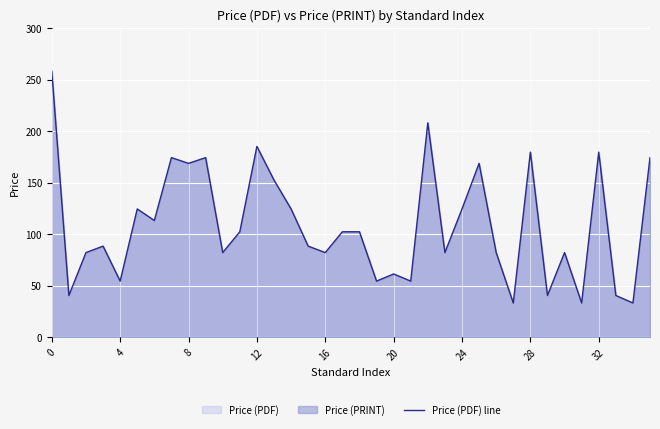

Count the number of categories in the chart.

36